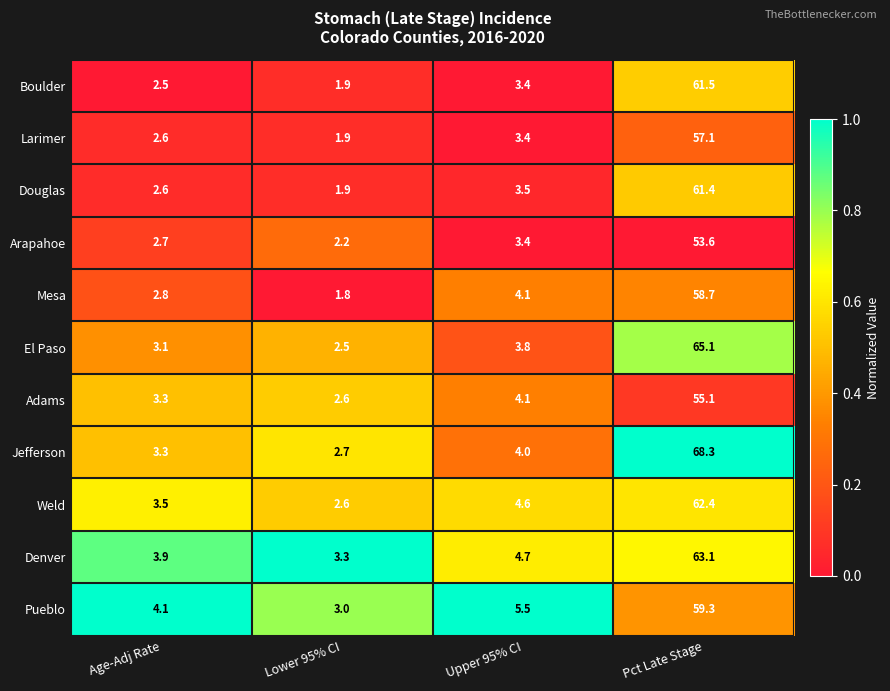

At which label does Boulder reach its minimum?

Lower 95% CI